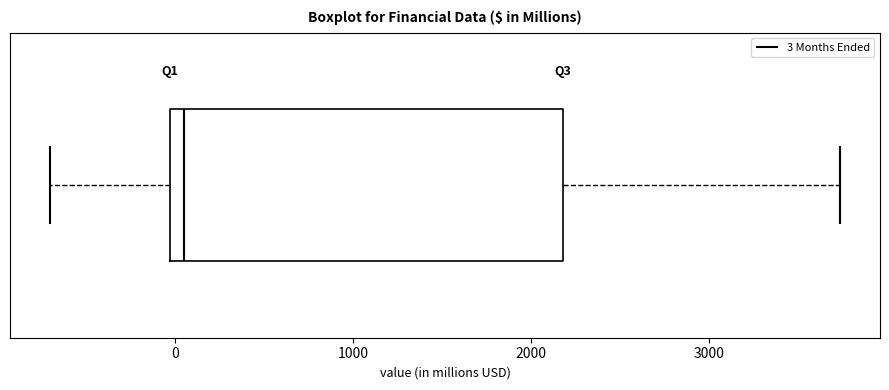

Read this box plot against the x-axis: the position of the median line, the range covered by the box, and the ends of both whiskers. The values are not printed on the chart, so give them approximately, as read against the axis.

median 100, box 0 to 2200, whiskers -700 to 3700